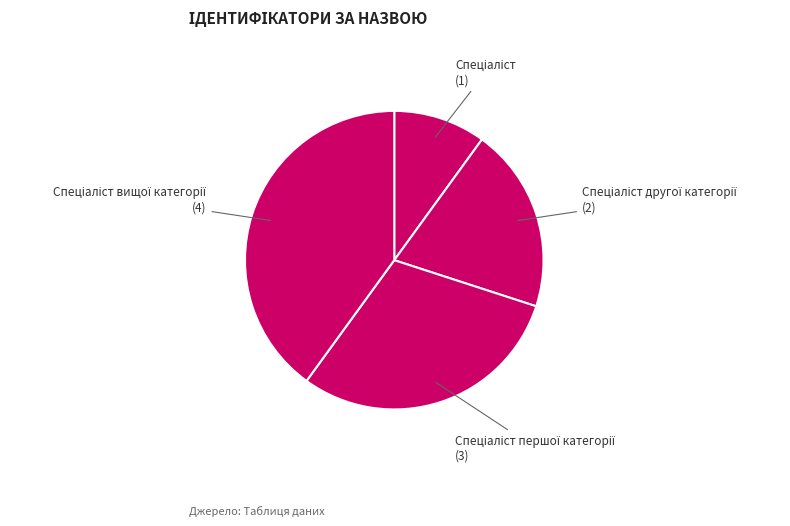

Is there a majority slice in this chart?

No